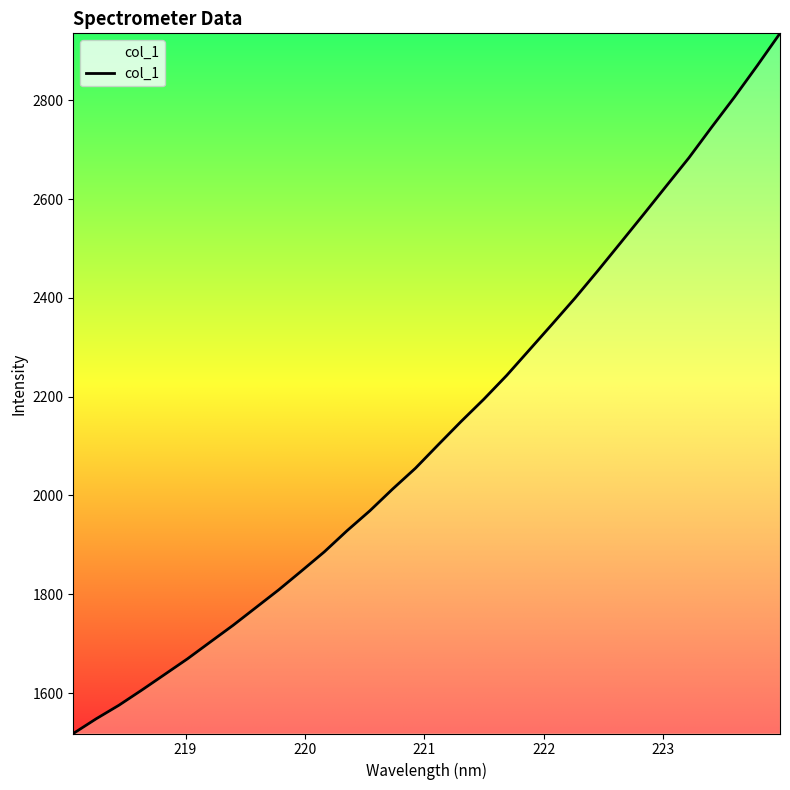

What is the maximum value shown in the chart?

2935.7